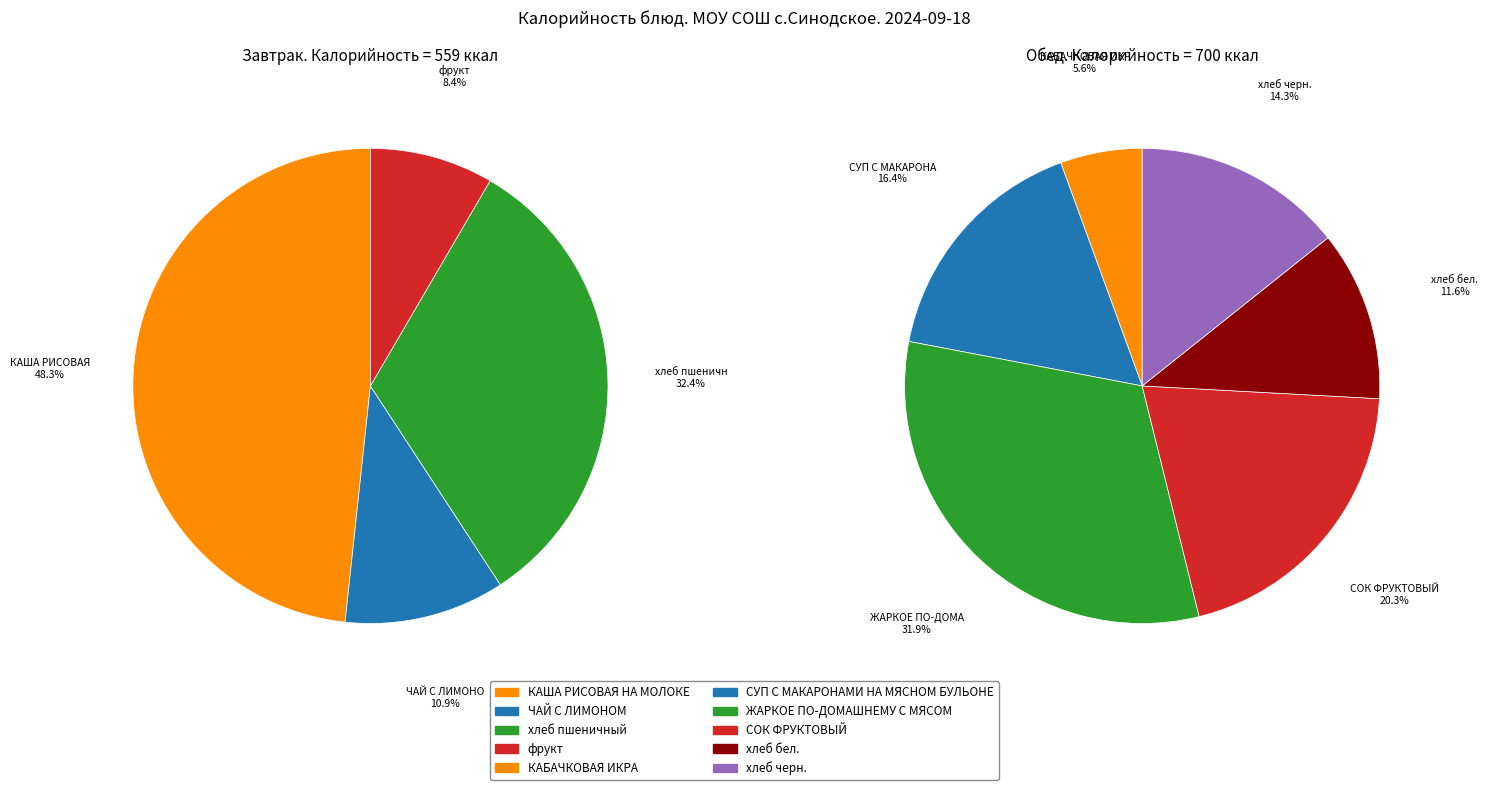

What is the change in value from ЖАРКОЕ ПО-ДОМАШНЕМУ С МЯСОМ to СОК ФРУКТОВЫЙ?

-81